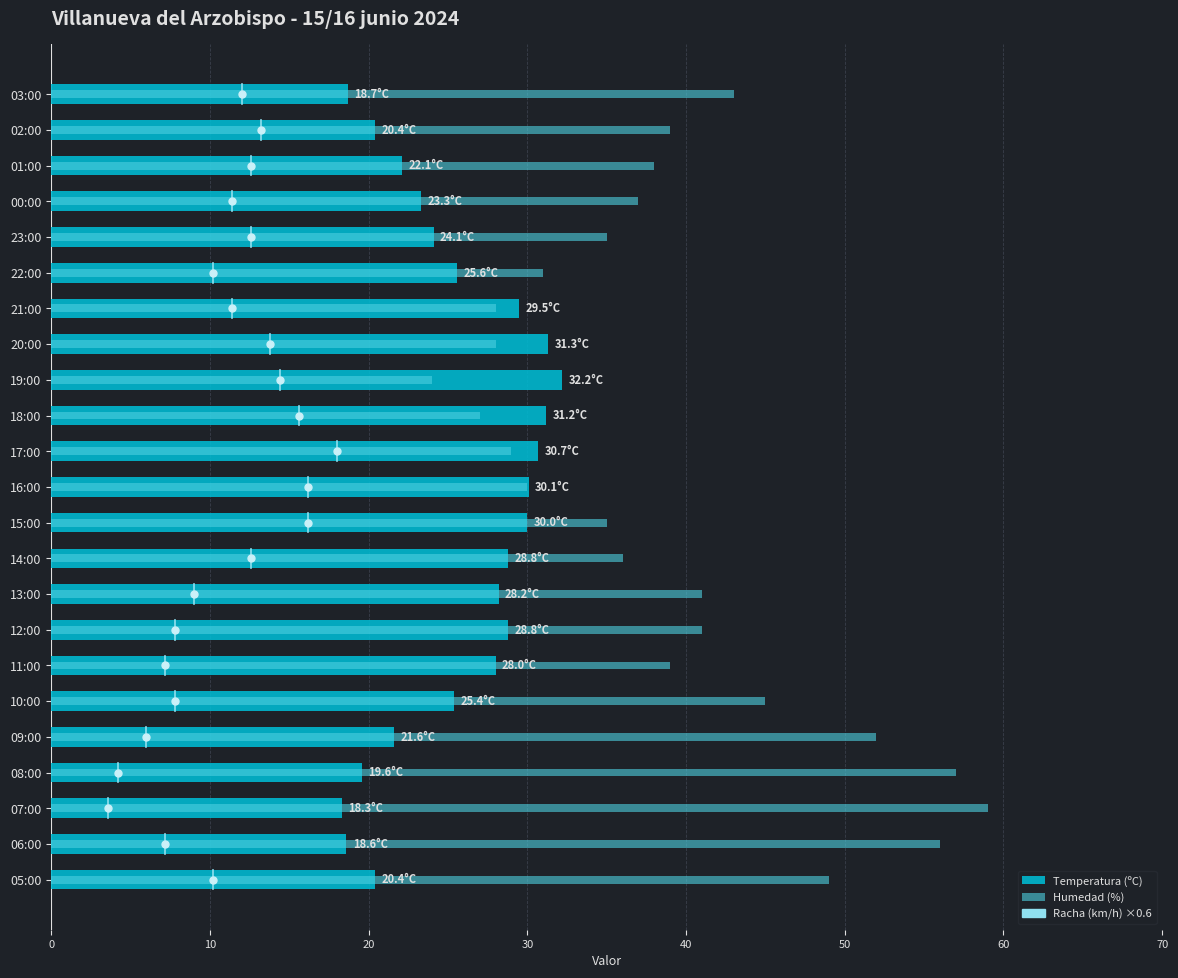

How many data points in Temperatura (ºC) are less than 25?

10